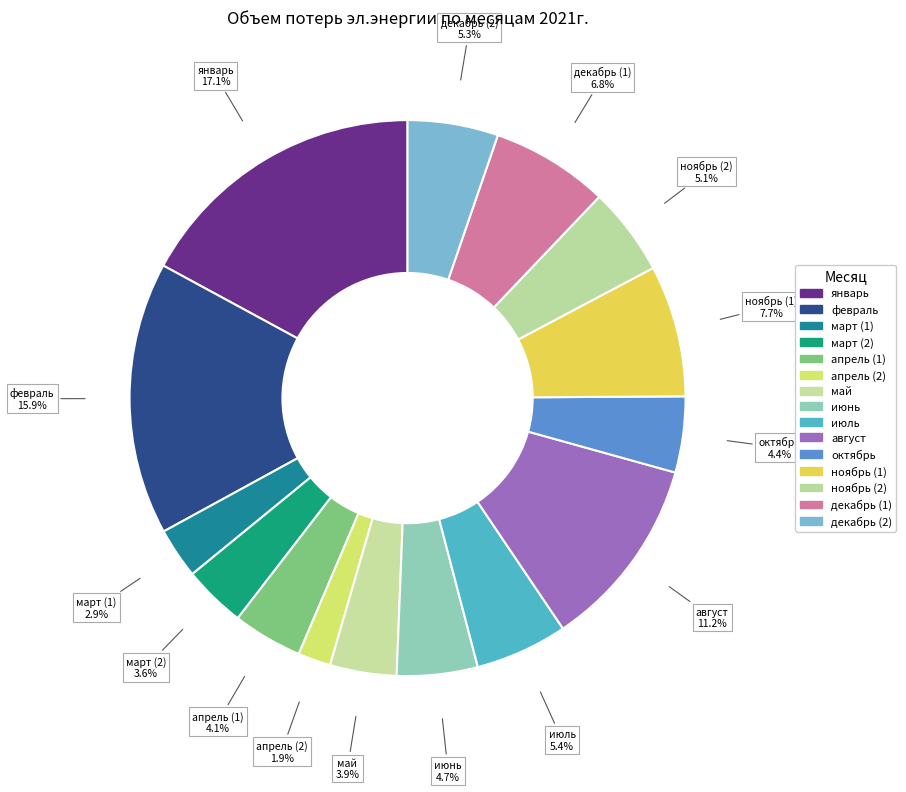

Which category has the biggest portion of the pie?

январь